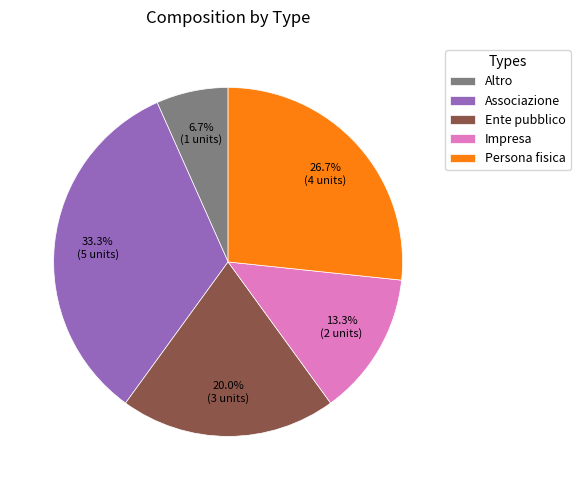

Count the number of slices in the pie.

5